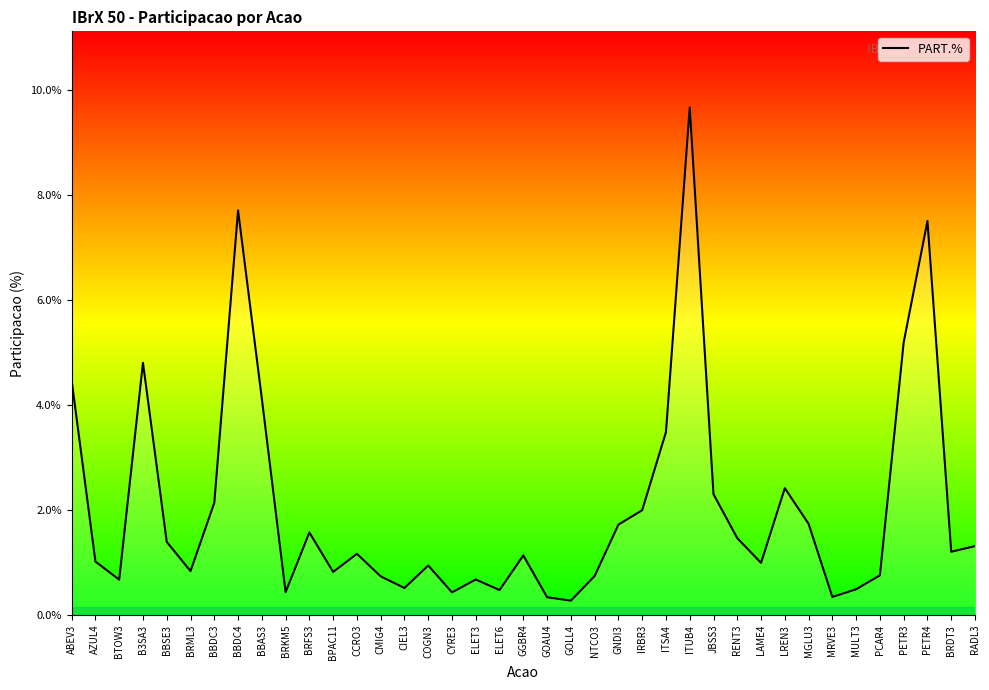

Rank the categories by value from lowest to highest.

GOLL4, GOAU4, MRVE3, CYRE3, BRKM5, ELET6, MULT3, CIEL3, BTOW3, ELET3, CMIG4, NTCO3, PCAR4, BPAC11, BRML3, COGN3, LAME4, AZUL4, GGBR4, CCRO3, BRDT3, RADL3, BBSE3, RENT3, BRFS3, GNDI3, MGLU3, IRBR3, BBDC3, JBSS3, LREN3, ITSA4, BBAS3, ABEV3, B3SA3, PETR3, PETR4, BBDC4, ITUB4